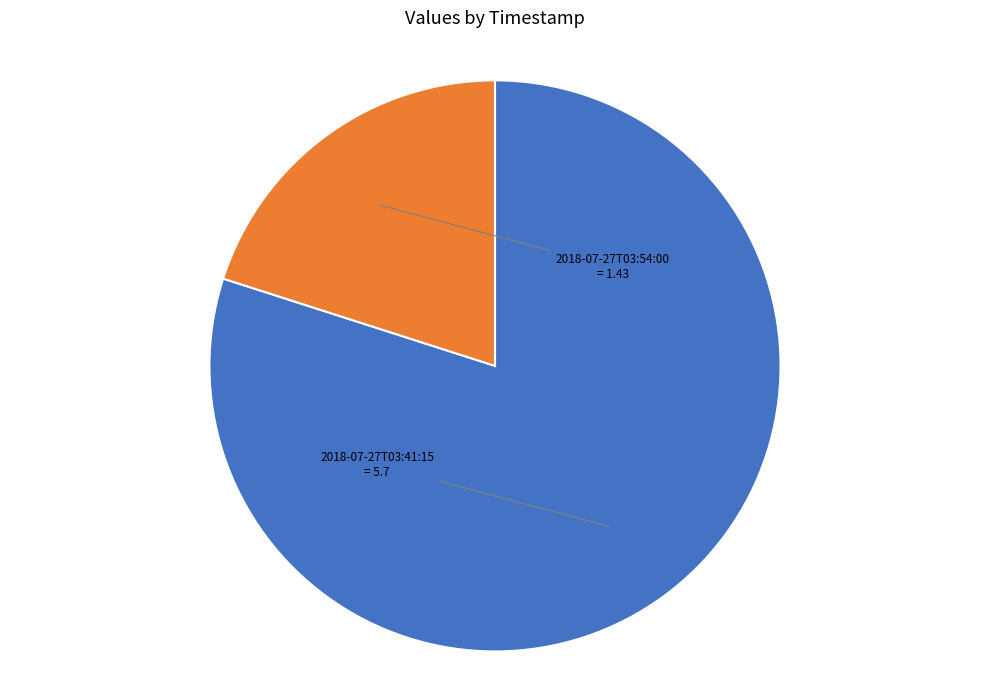

Is there any slice that represents more than half of the pie?

Yes